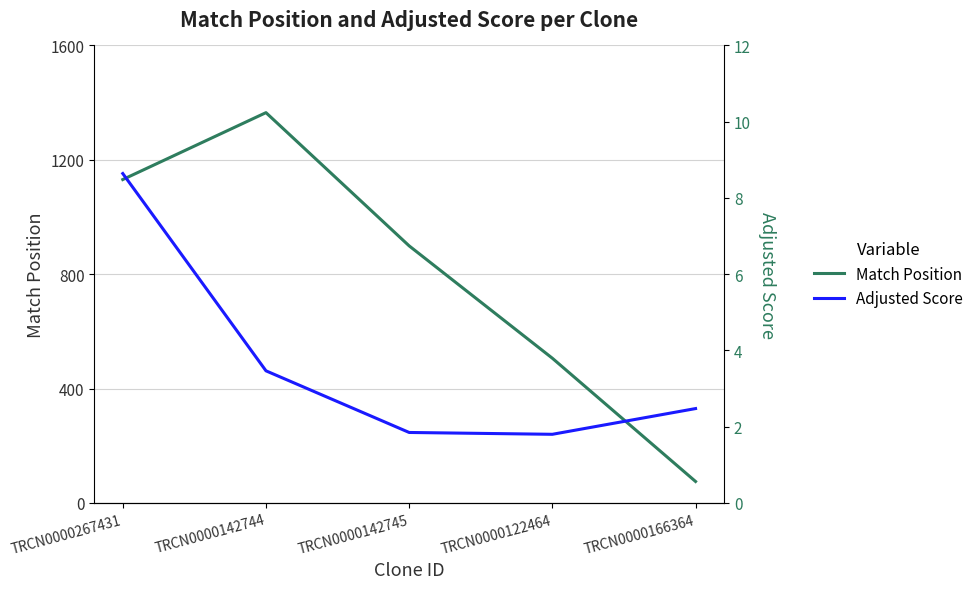

Reading left to right, list all the values displayed in this chart.

Match Position: 1131.0	1365.0	899.0	506.0	75.0
Adjusted Score: 8.6	3.5	1.8	1.8	2.5